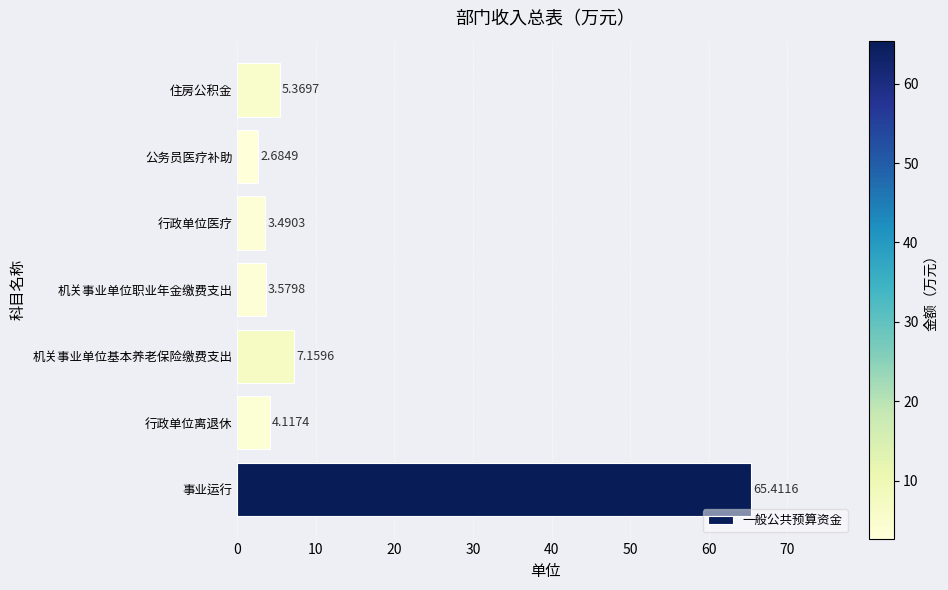

Where is the data nearest to the value 34?

机关事业单位基本养老保险缴费支出